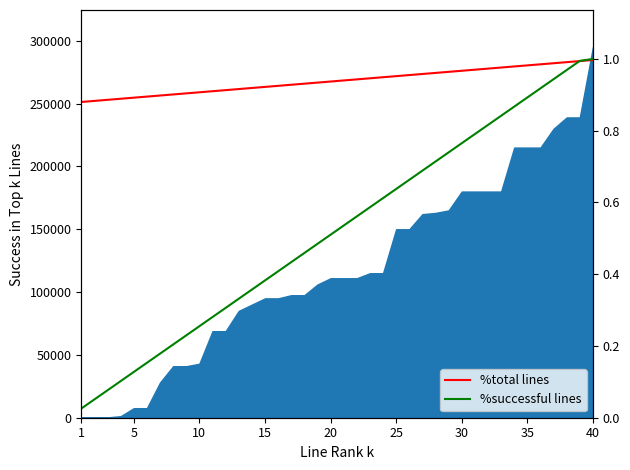

Is it true that %successful lines equals 0.9 at 20?

False